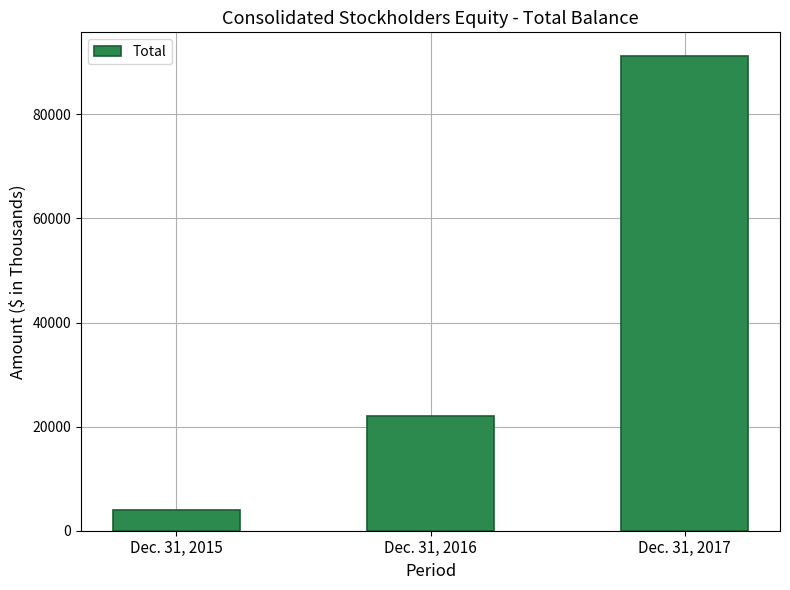

Reading left to right, list all the values displayed in this chart.

Dec. 31, 2015=4051	Dec. 31, 2016=22117	Dec. 31, 2017=91199